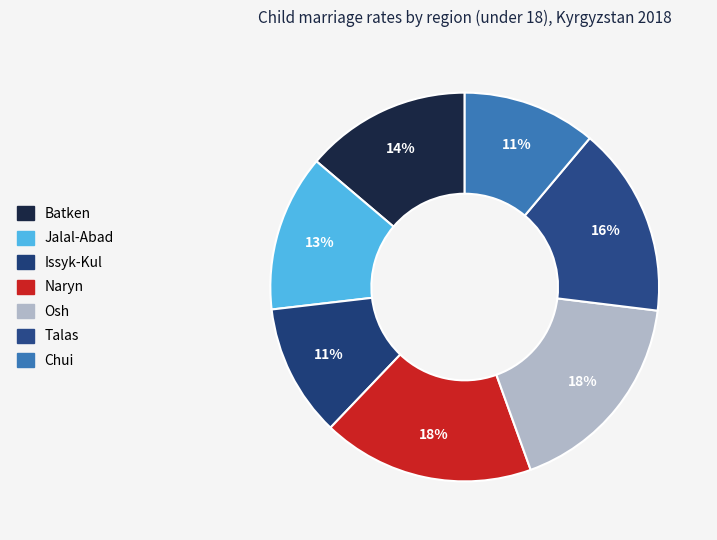

To the nearest percent, what is the average slice percentage?

14%